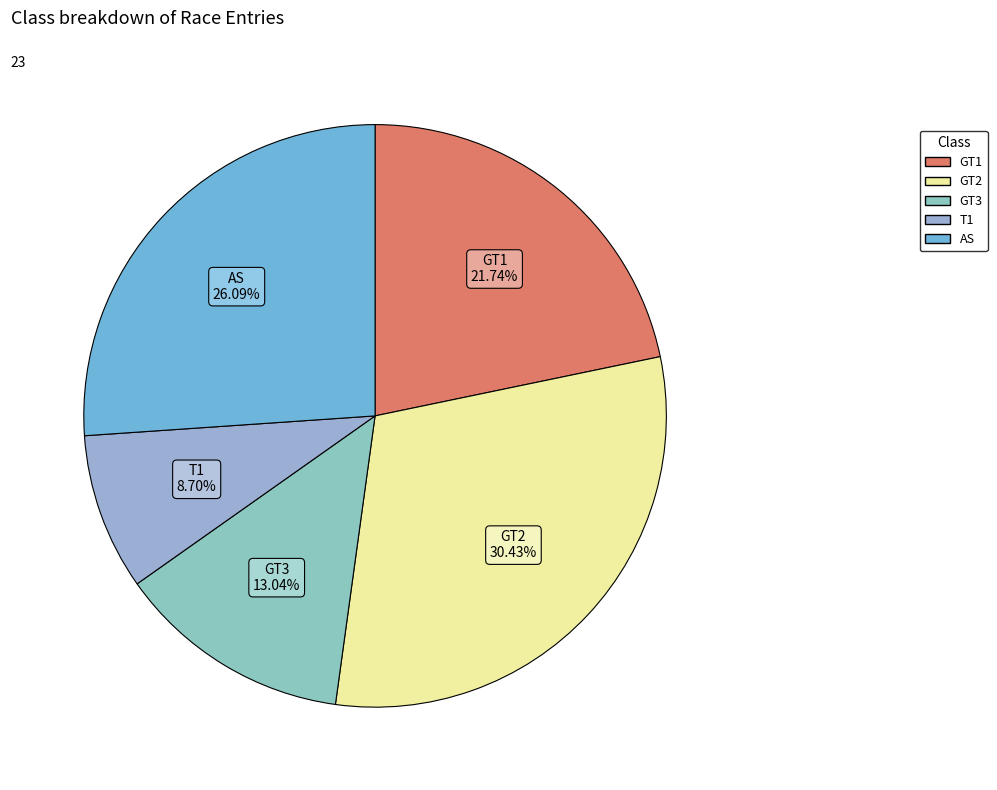

To the nearest percent, what is the difference between the GT2 and AS slice percentages?

4%